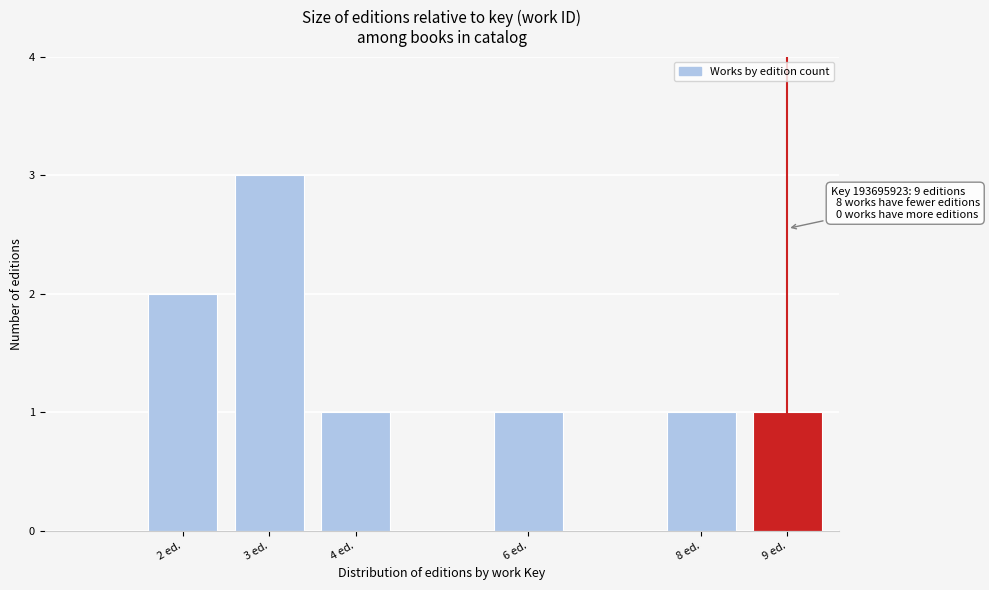

Reading left to right, what are all the values shown in this chart?

2 ed.=2	3 ed.=3	4 ed.=1	6 ed.=1	8 ed.=1	9 ed.=1